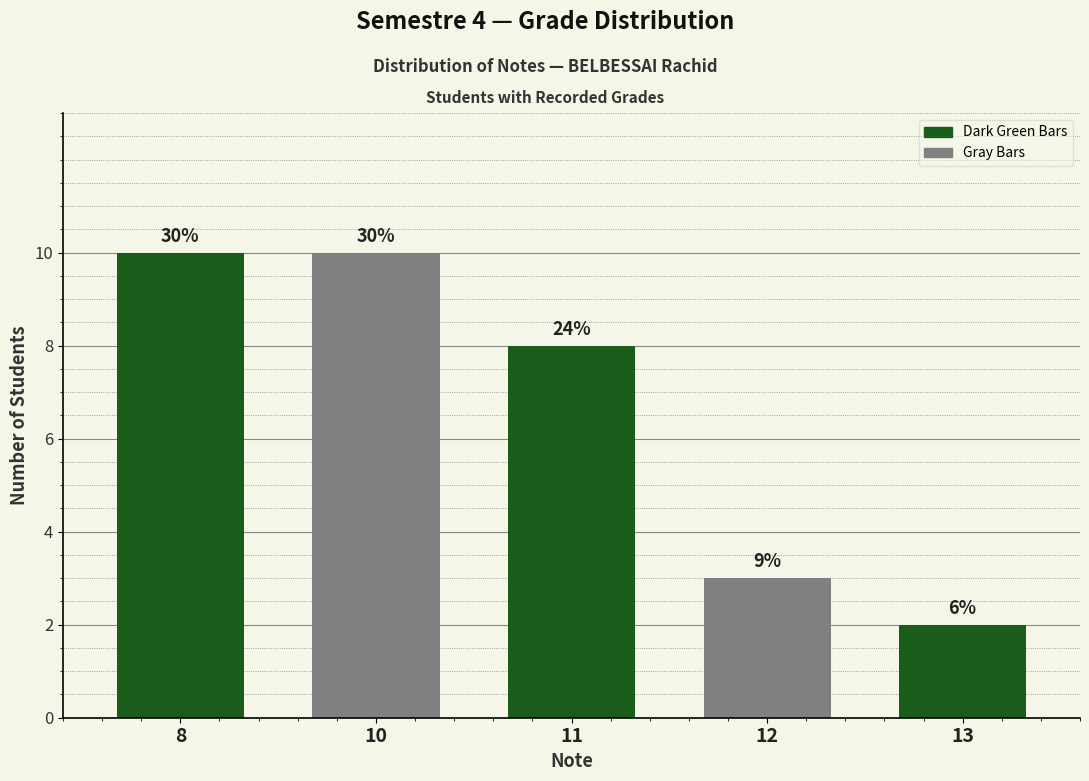

True or false: the data shows 3 at 12.

True